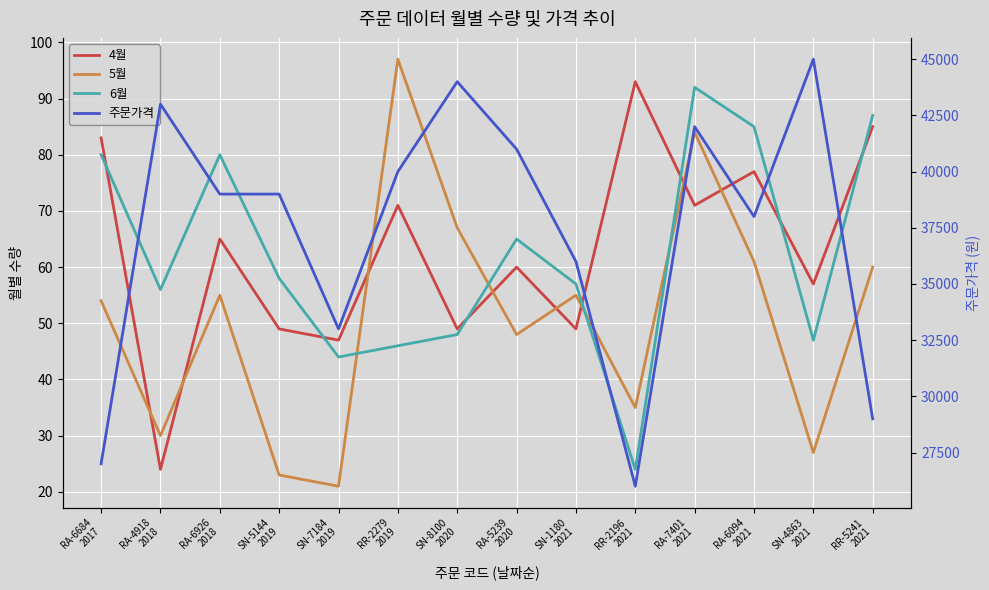

How many distinct data groups are displayed?

4